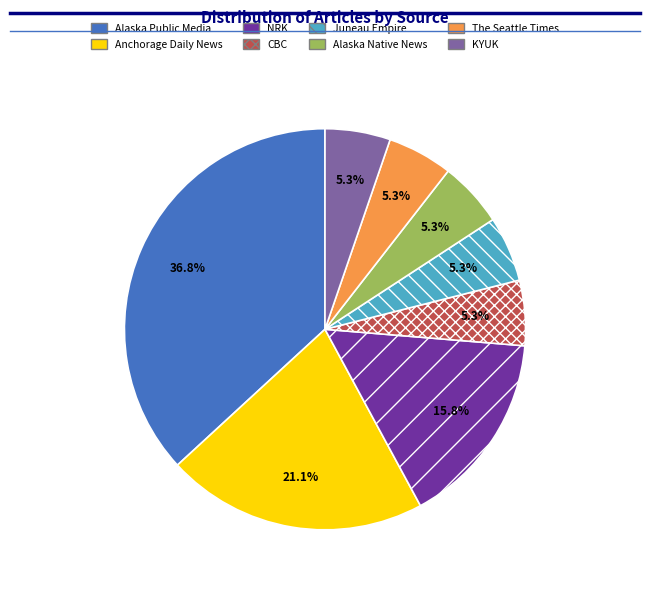

To the nearest percent, what portion does Alaska Public Media represent?

37%